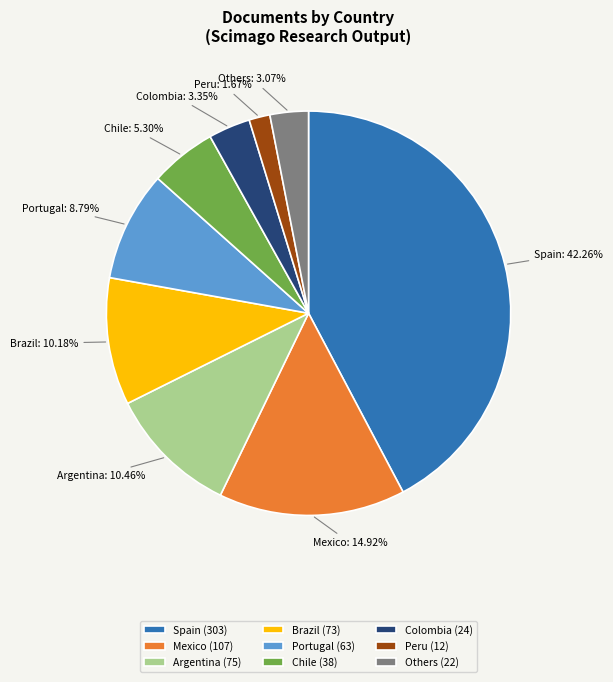

Is the sum of Mexico (107) and Portugal (63) greater than half?

No